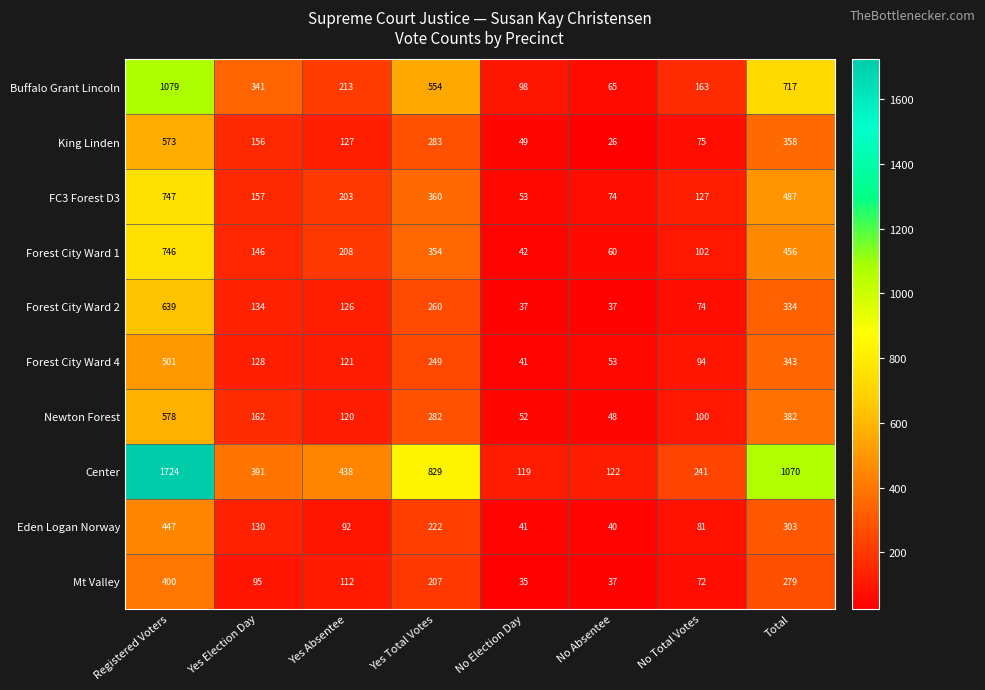

The Eden Logan Norway series shows 130 at Yes Election Day. True or false?

True